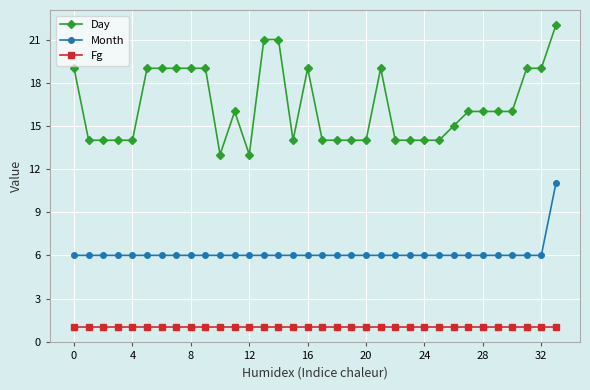

What is the sum of all Day values?

557